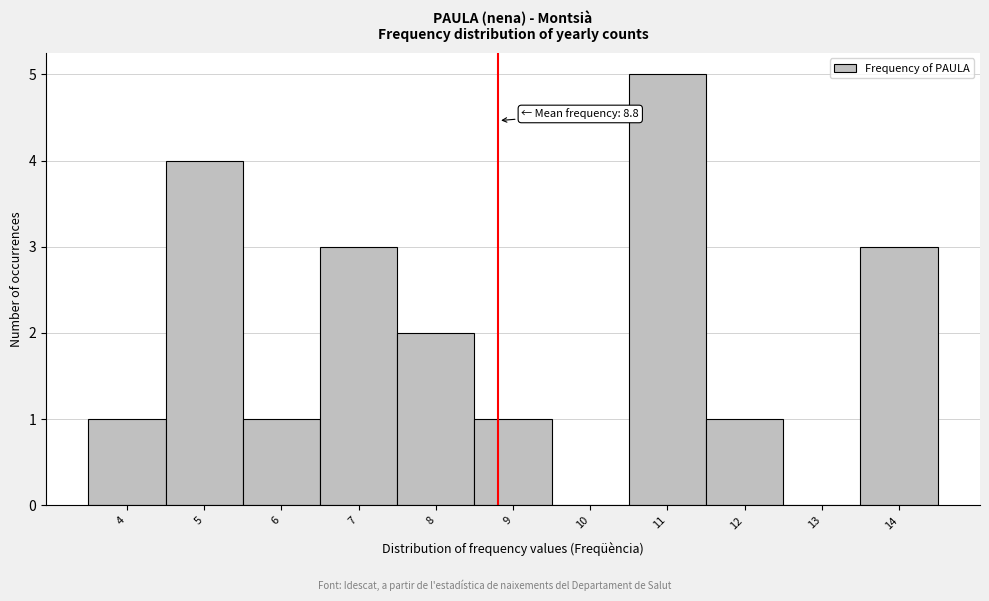

Over which range of the x-axis is the bar tallest?

10.5 to 11.5